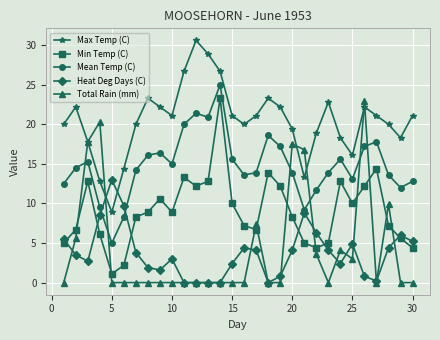

What is the highest value of the Heat Deg Days (C) series?

13.0